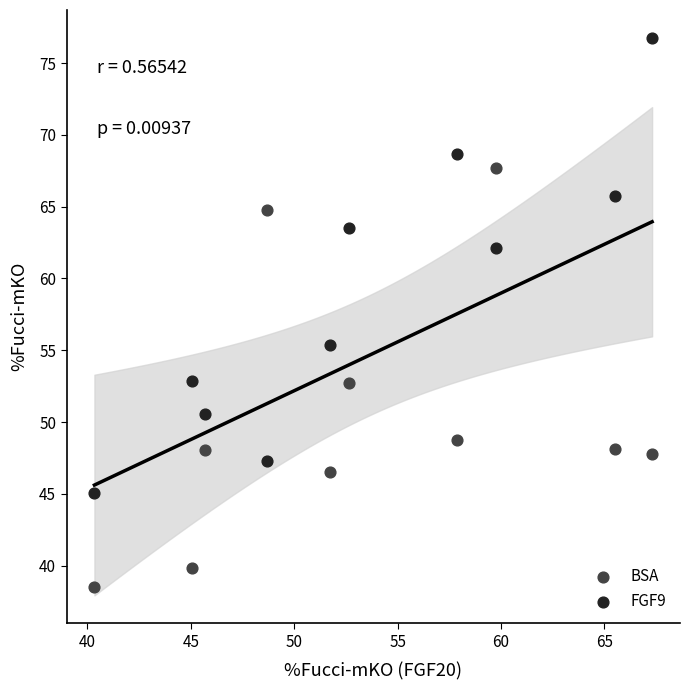

Which series reaches the minimum Y coordinate?

BSA